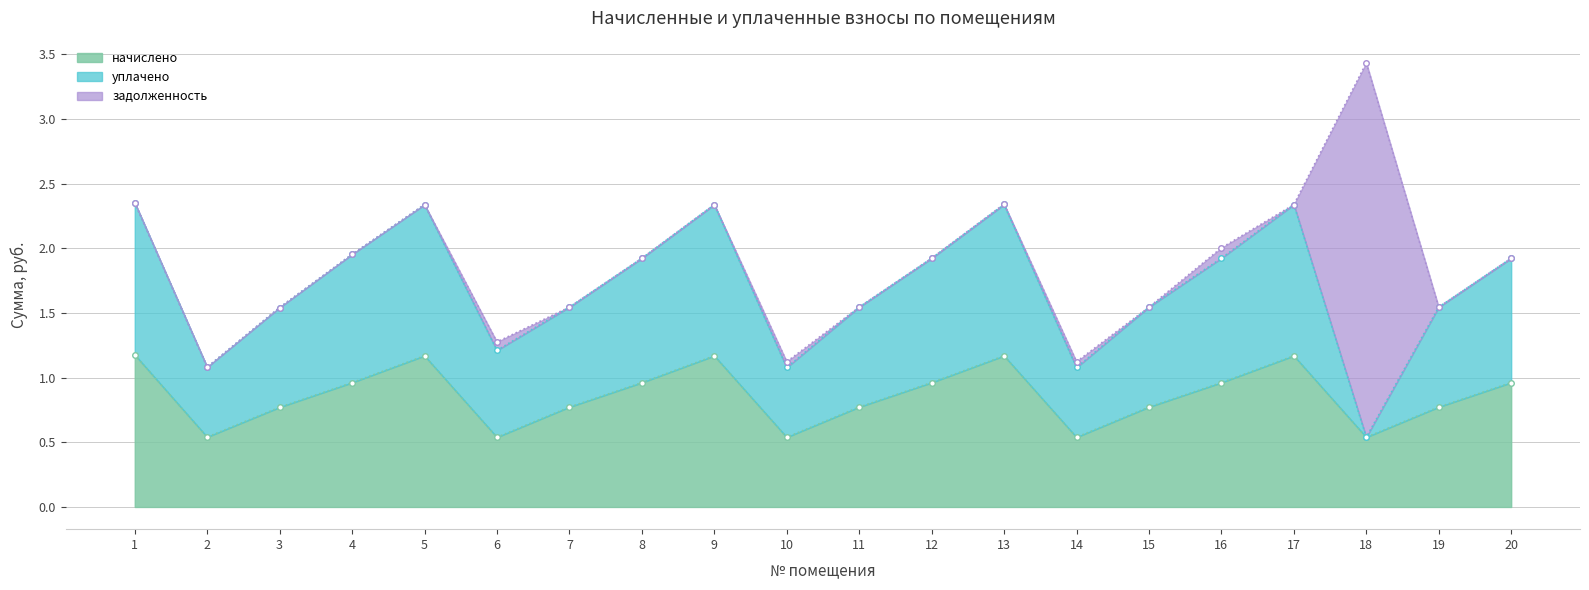

What is the value of the уплачено point at the 19th from the left?

1.5